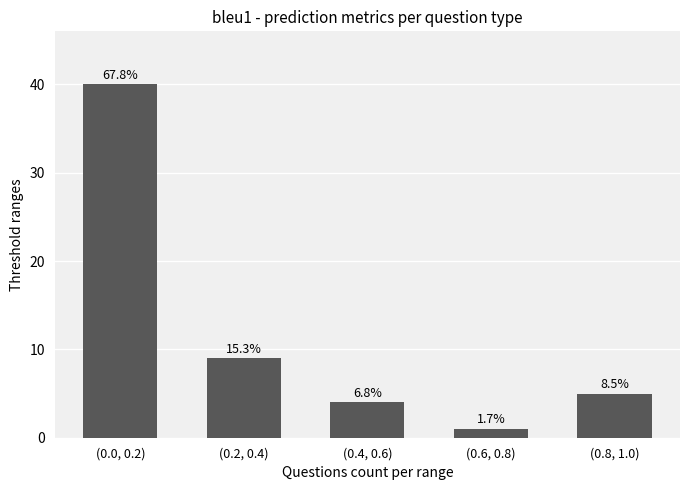

Reading left to right, transcribe all the data shown in this chart.

(0.0, 0.2)=40	(0.2, 0.4)=9	(0.4, 0.6)=4	(0.6, 0.8)=1	(0.8, 1.0)=5